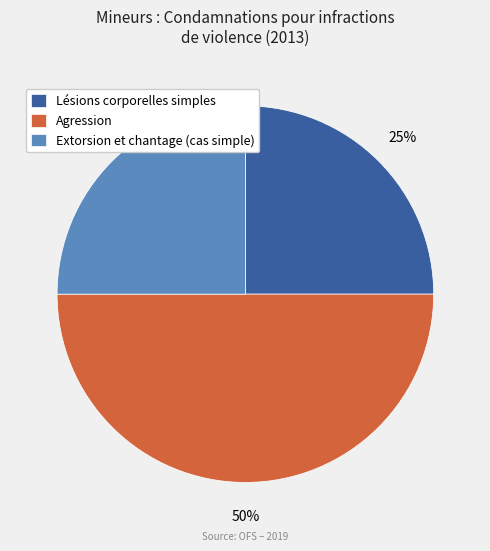

Does Lésions corporelles simples account for over 50% of the chart?

No